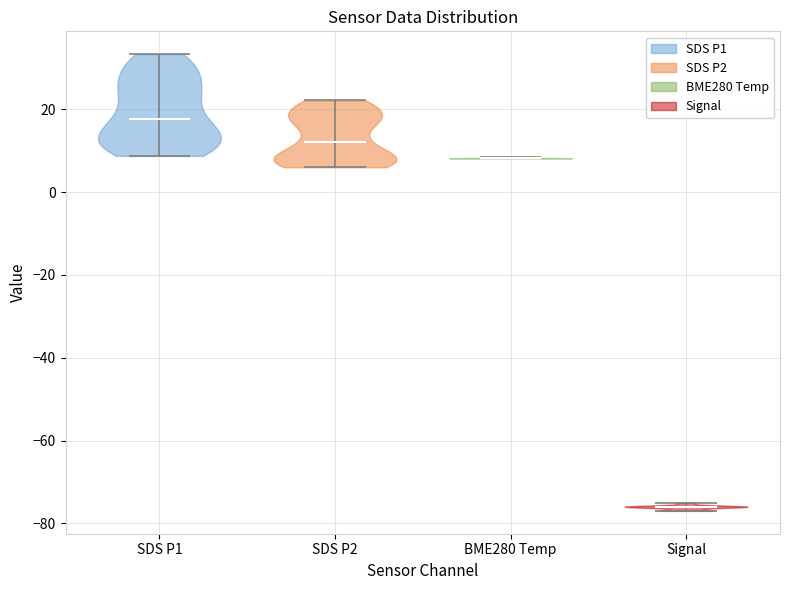

Reading left to right, read every violin against the y-axis: where its median line is, and the lowest and highest points it reaches. The values are not printed on the chart, so give them approximately, as read against the axis.

SDS P1: median line 18, lowest point 8, highest point 34
SDS P2: median line 12, lowest point 6, highest point 22
BME280 Temp: median line 8, lowest point 8, highest point 8
Signal: median line -76, lowest point -76, highest point -74